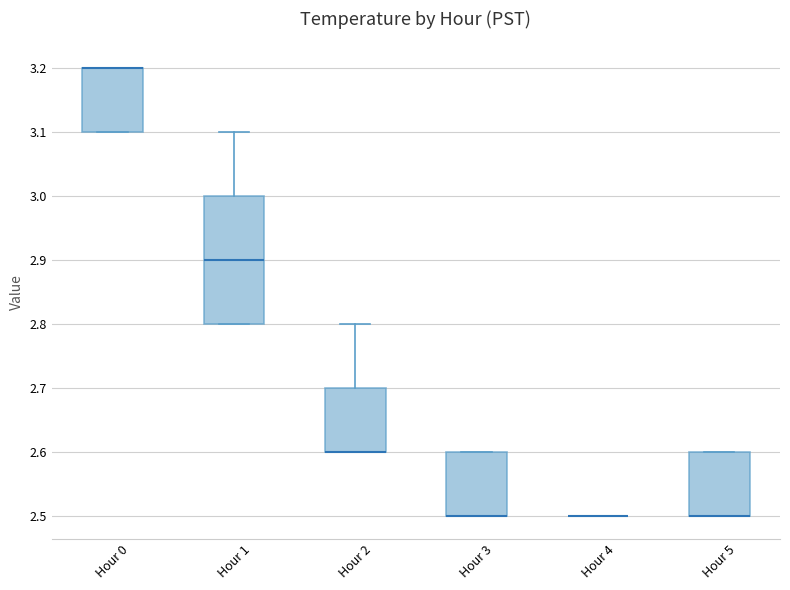

Which box is the tallest, from its lower edge to its upper edge?

Hour 1